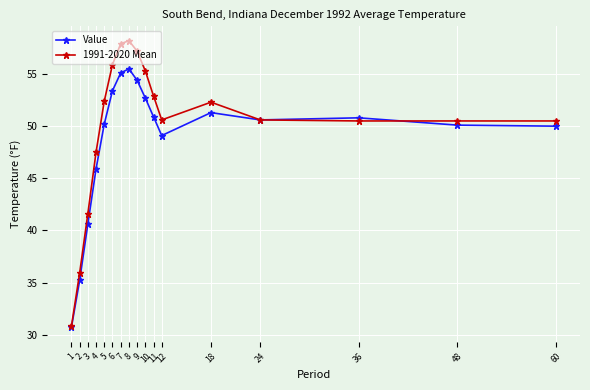

Rank the series at 8 from highest to lowest value.

1991-2020 Mean, Value